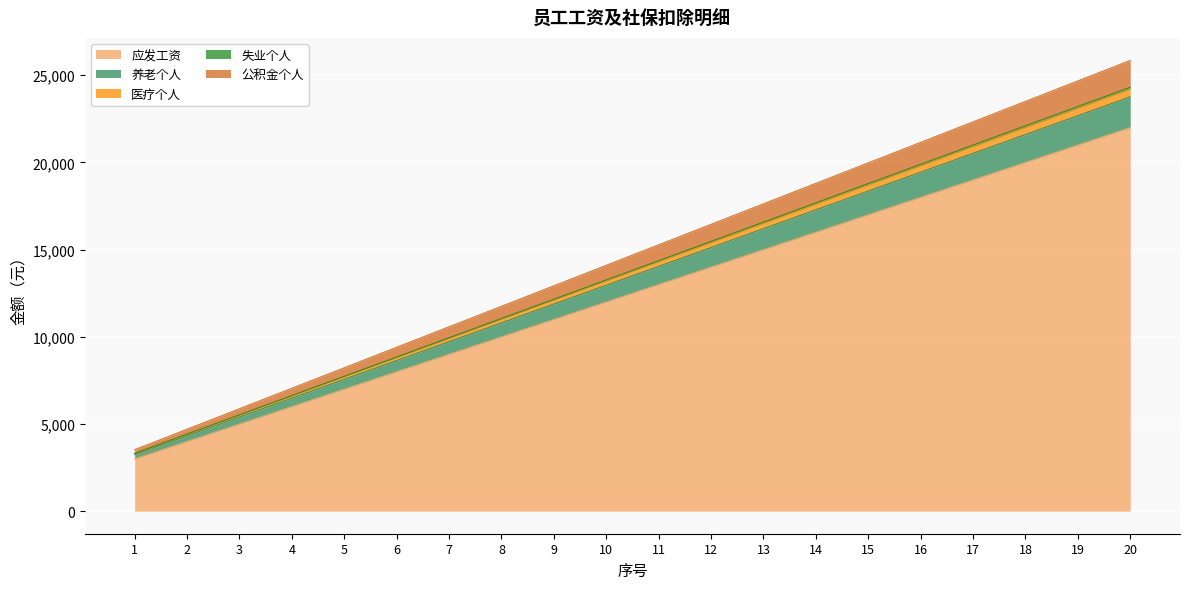

How many data points in 医疗个人 are above 14300?

9